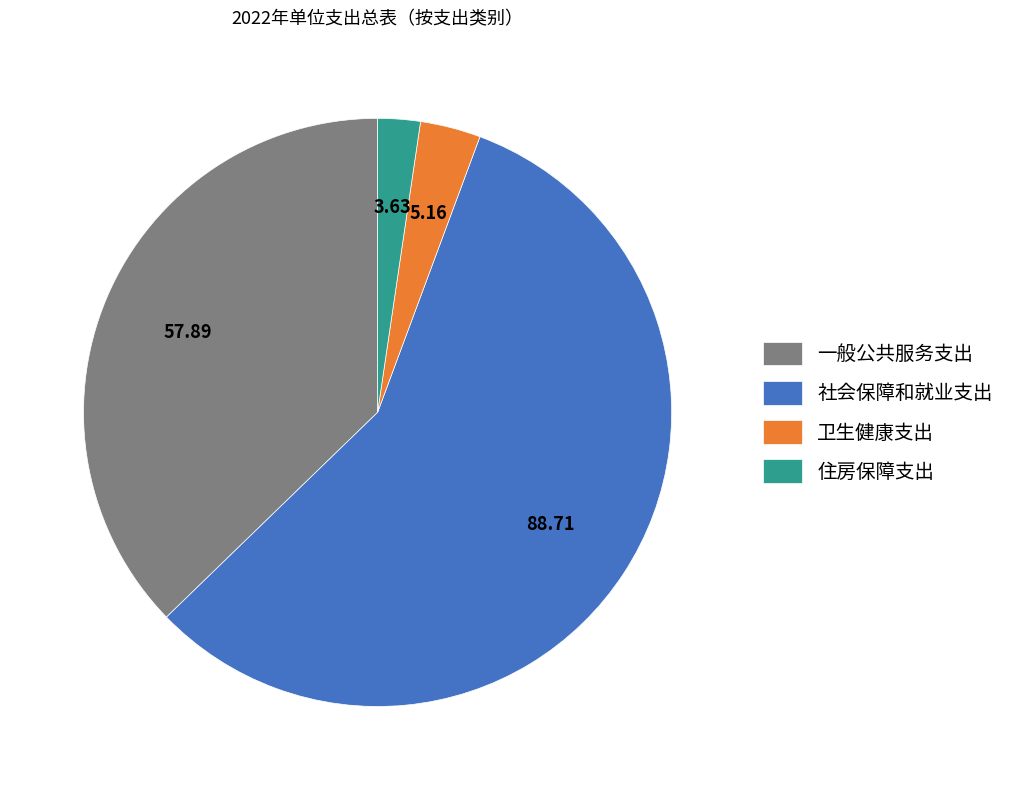

Rank the categories by value from highest to lowest.

社会保障和就业支出, 一般公共服务支出, 卫生健康支出, 住房保障支出